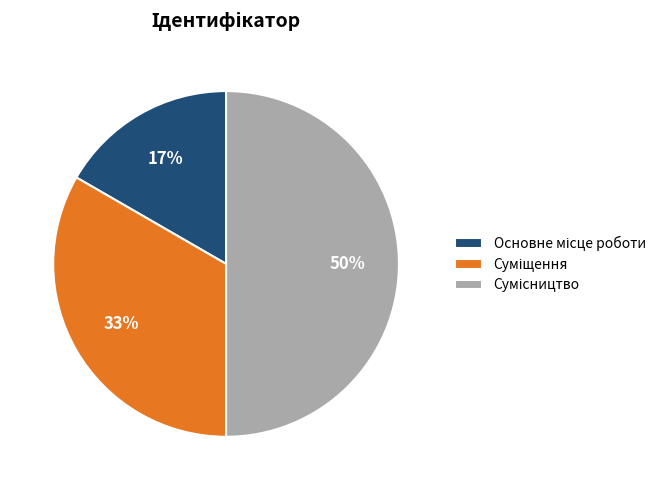

To the nearest percent, what is the average slice percentage?

33%